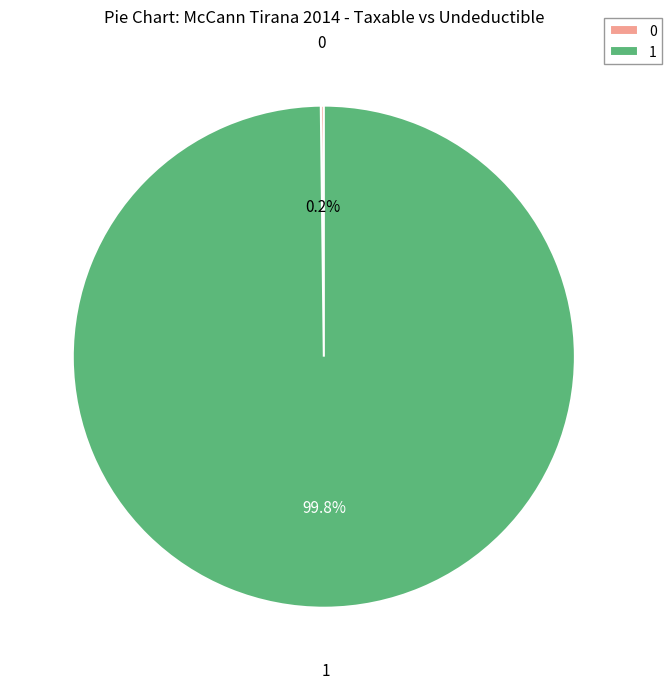

Does 1 represent more than half of the total?

Yes